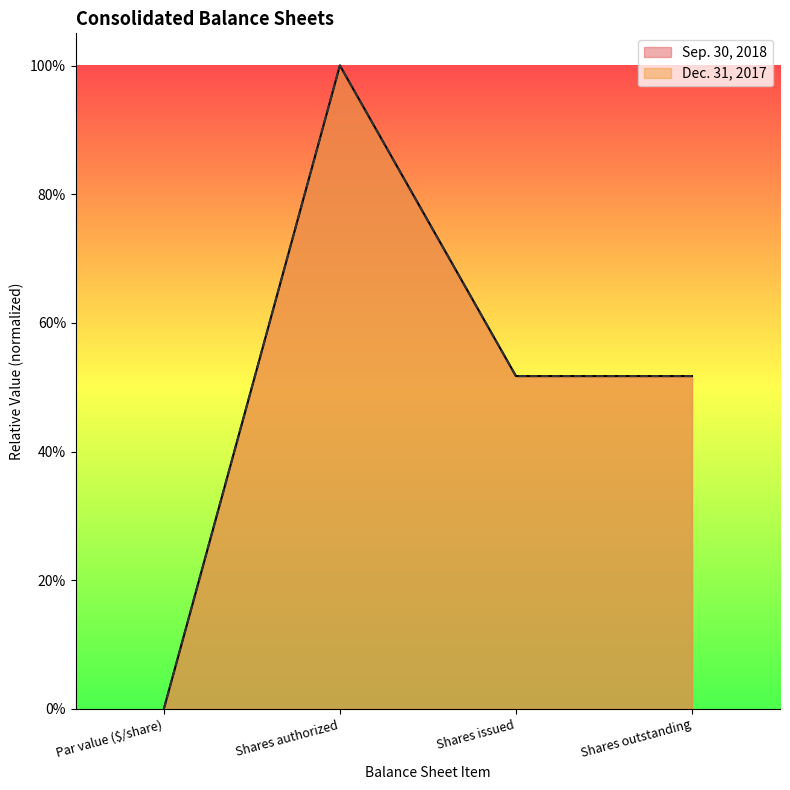

Is it true that Dec. 31, 2017 equals 0.0 at Par value ($/share)?

True